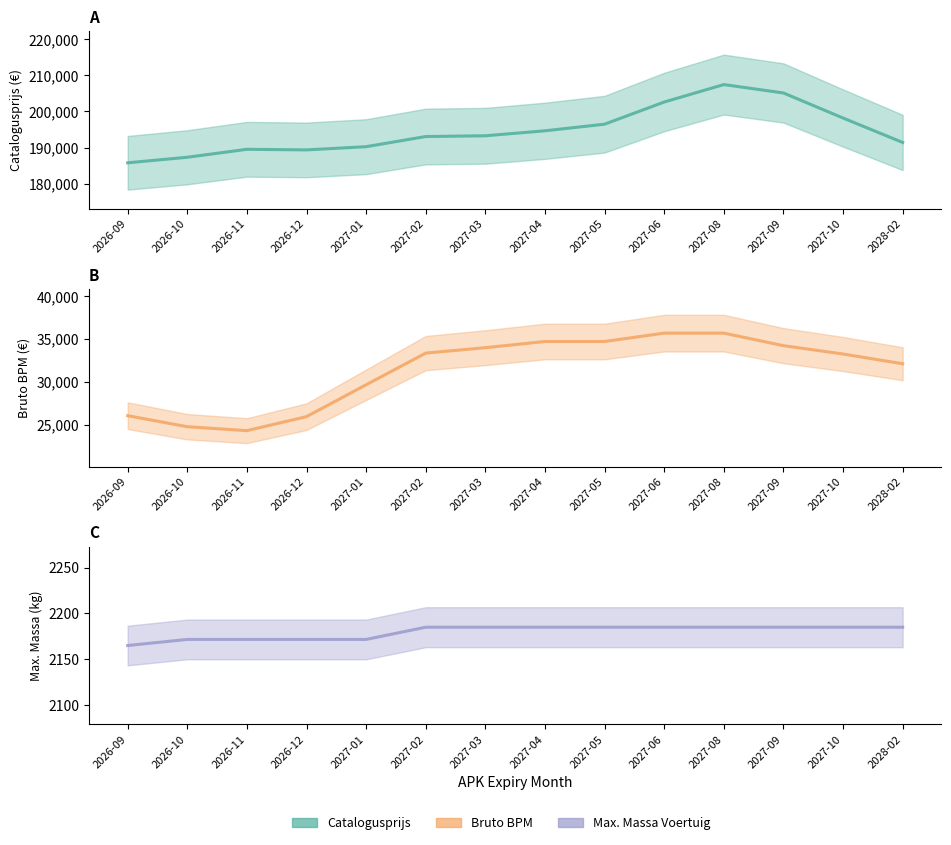

What is the total value across all series at 2027-01?

222076.3